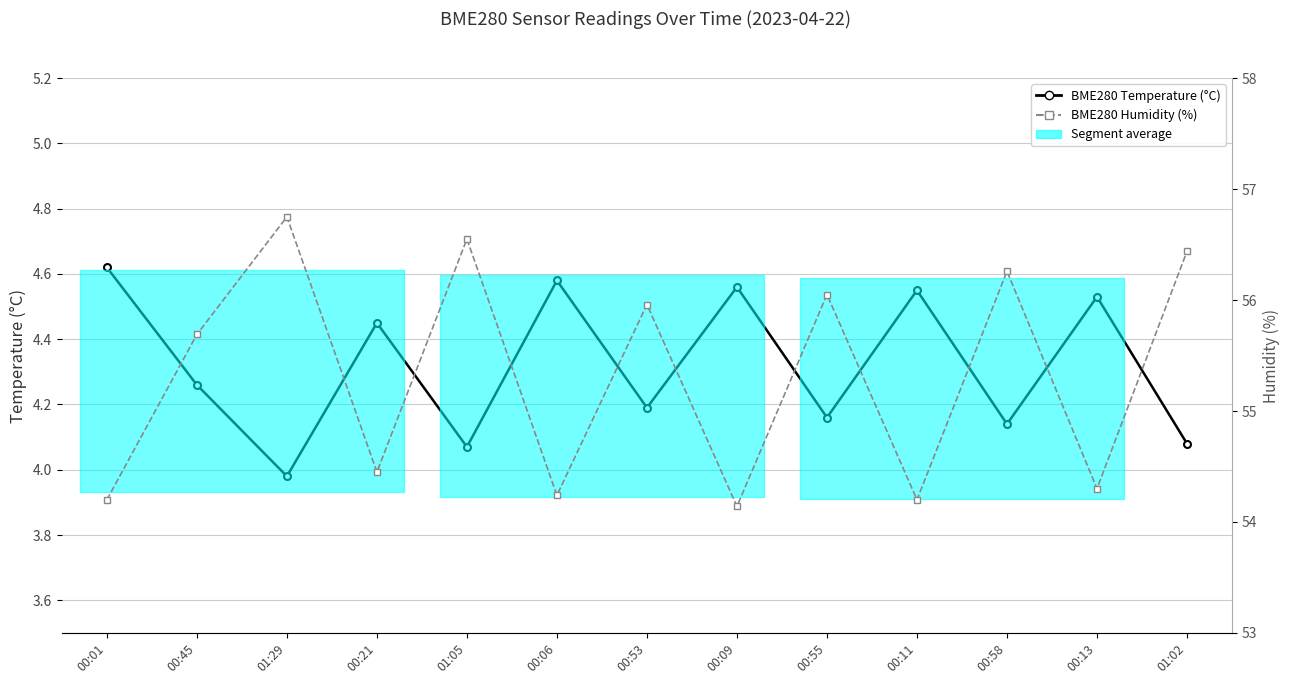

Reading left to right, transcribe all the data shown in this chart.

BME280 Temperature (°C): 00:01=4.6	00:45=4.3	01:29=4.0	00:21=4.5	01:05=4.1	00:06=4.6	00:53=4.2	00:09=4.6	00:55=4.2	00:11=4.5	00:58=4.1	00:13=4.5	01:02=4.1
BME280 Humidity (%): 00:01=54.2	00:45=55.7	01:29=56.8	00:21=54.5	01:05=56.5	00:06=54.2	00:53=56.0	00:09=54.1	00:55=56.0	00:11=54.2	00:58=56.3	00:13=54.3	01:02=56.4